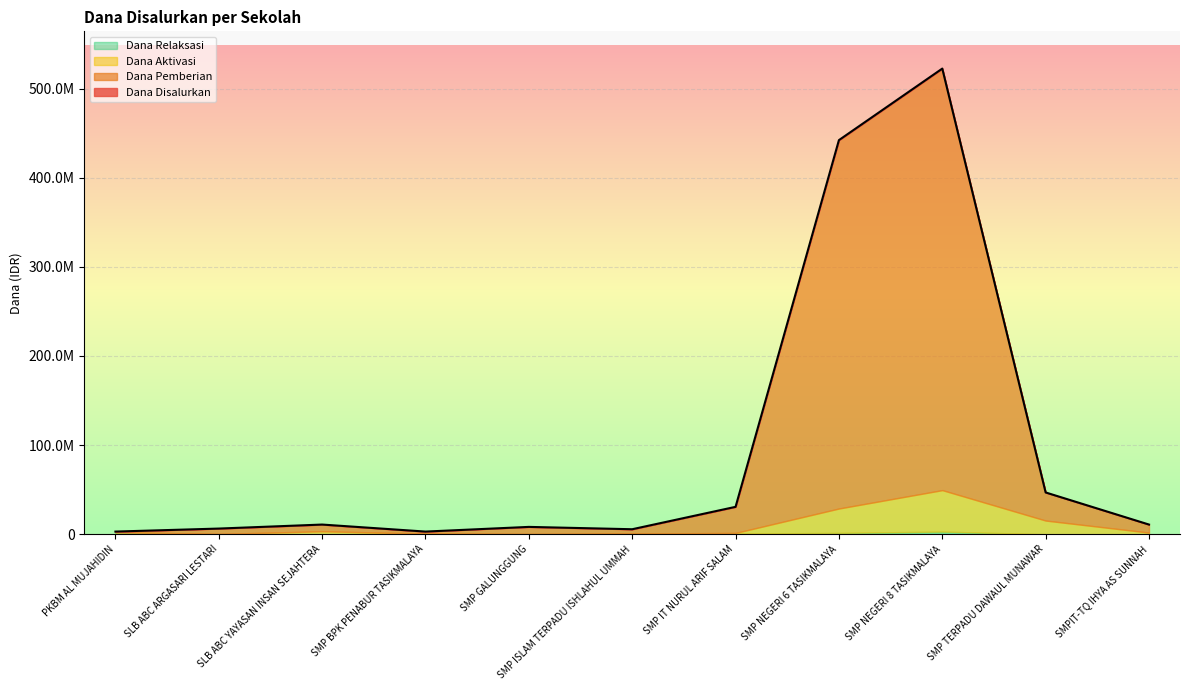

The Dana Pemberian series shows 565444397 at SMP NEGERI 6 TASIKMALAYA. True or false?

False